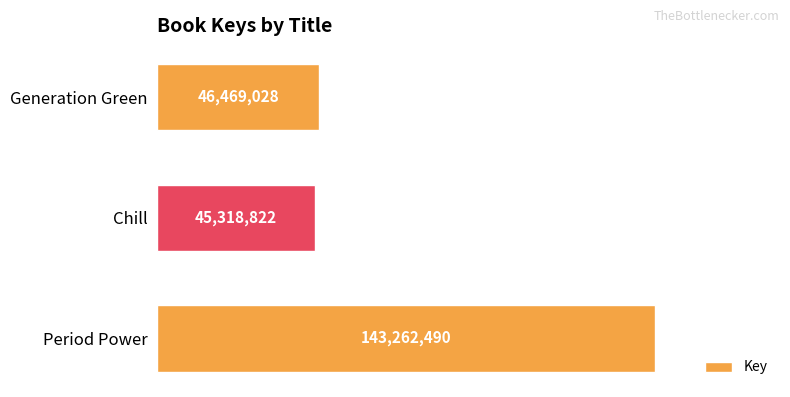

At which label is the value closest to 94290656?

Generation Green